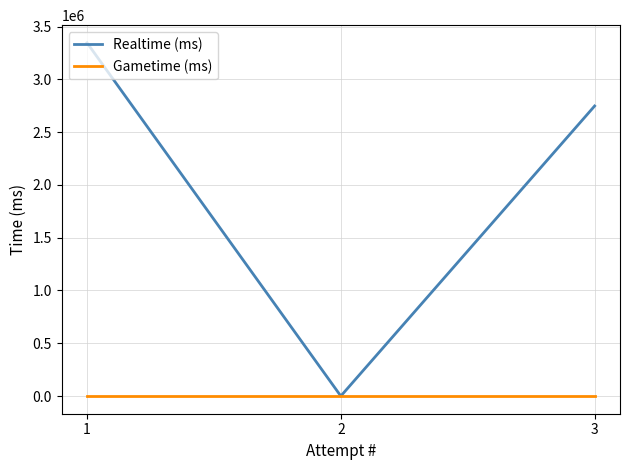

Reading left to right, extract all data points from this chart.

Realtime (ms): 1=3345582	2=0	3=2747296
Gametime (ms): 1=0	2=0	3=0